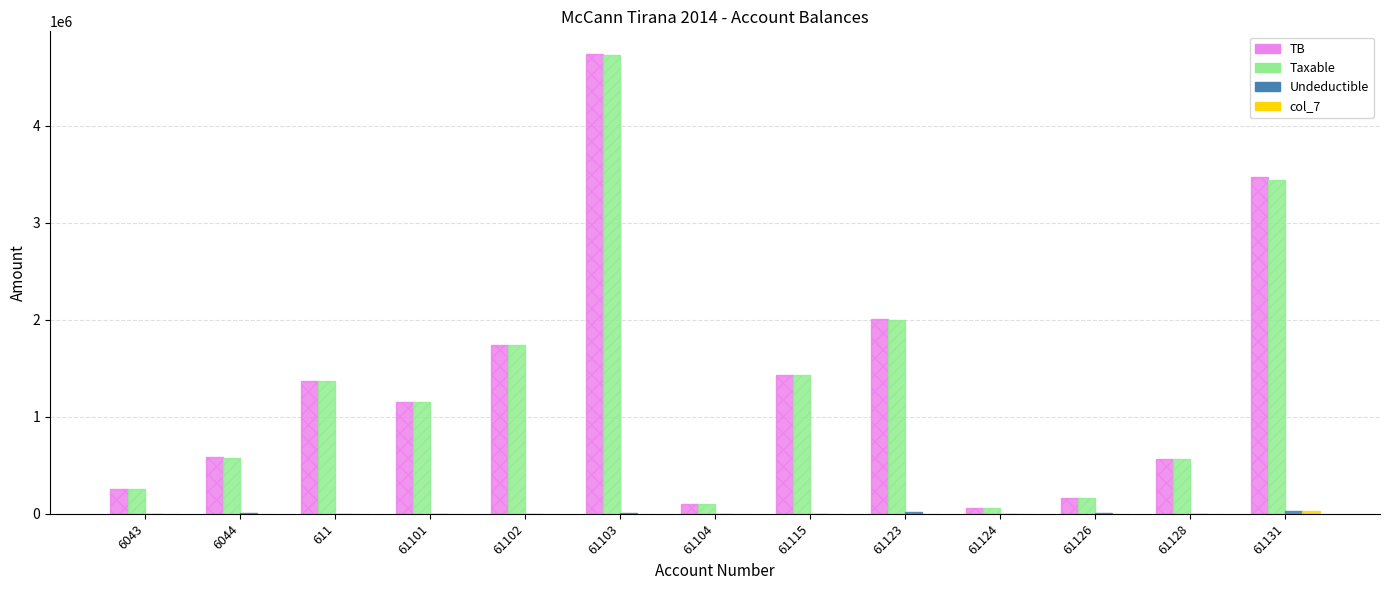

The value of TB at 61128 is 864930.4. True or false?

False